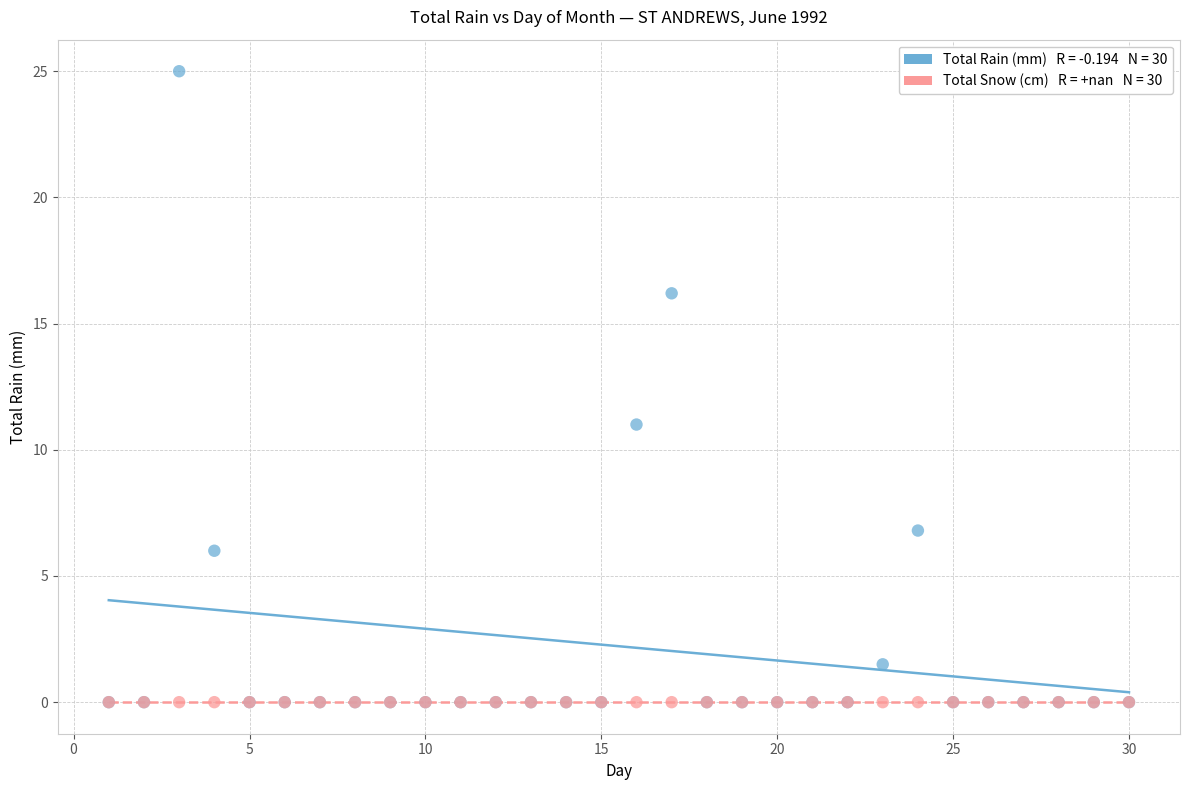

Across all series, what Y value is closest to 12?

11.0